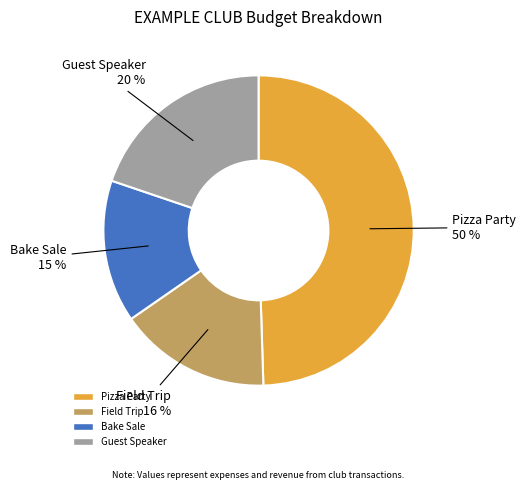

Which category has the smallest portion of the pie?

Bake Sale